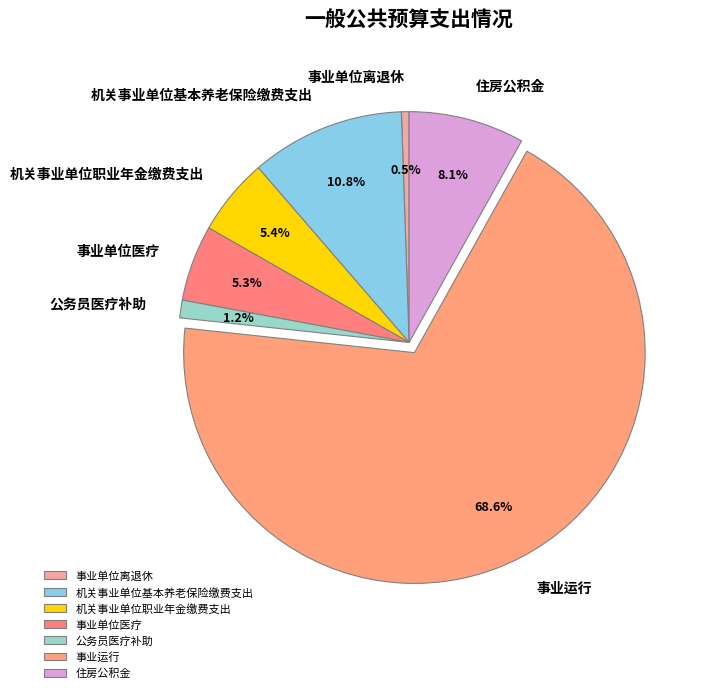

Does any single category account for the majority?

Yes